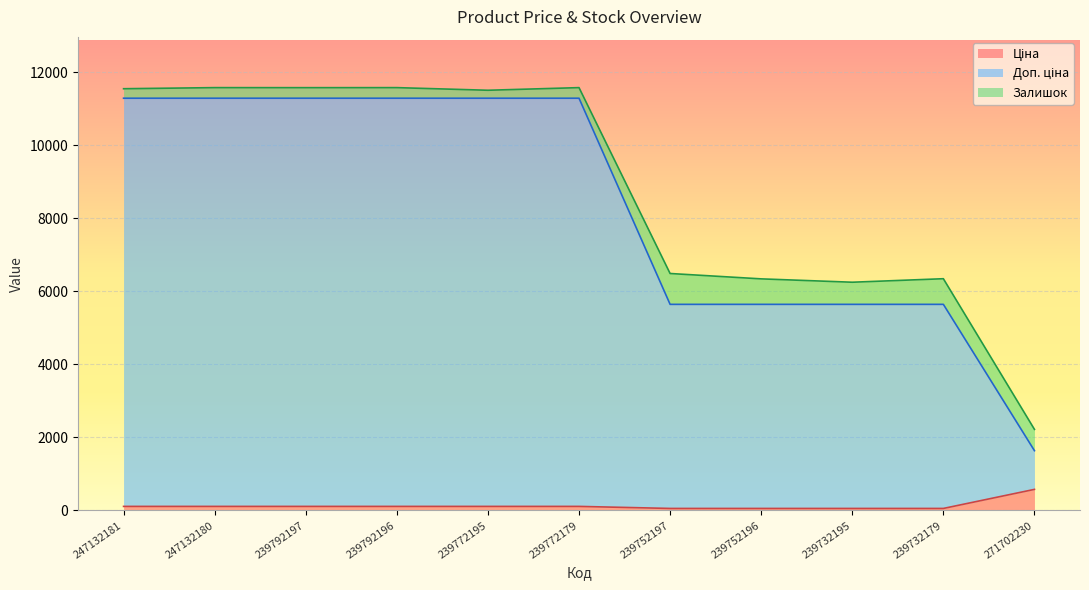

Which series has the largest total across all categories?

Доп. ціна